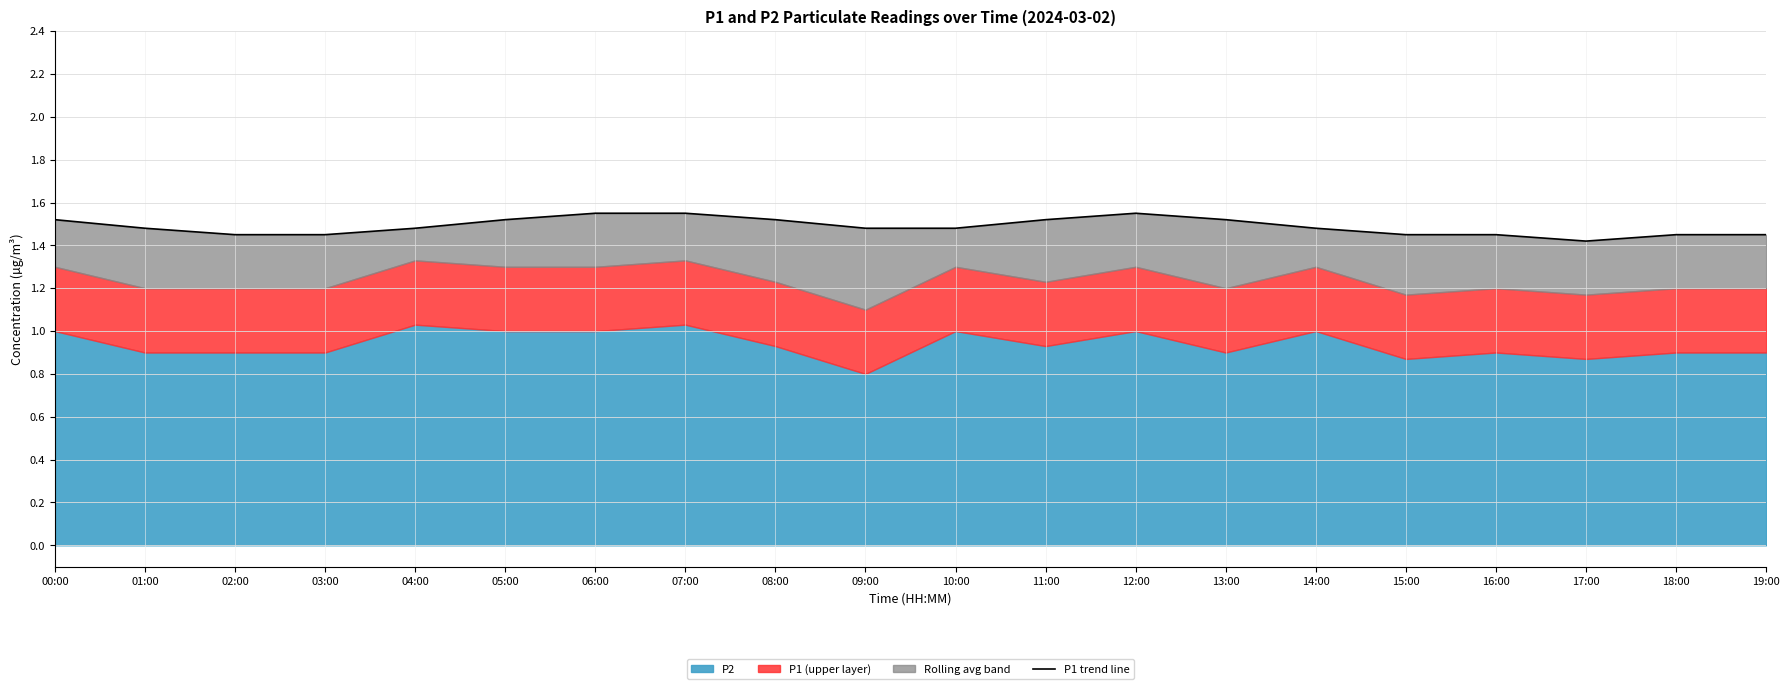

What is the label of the 16th point from the left?

15:00